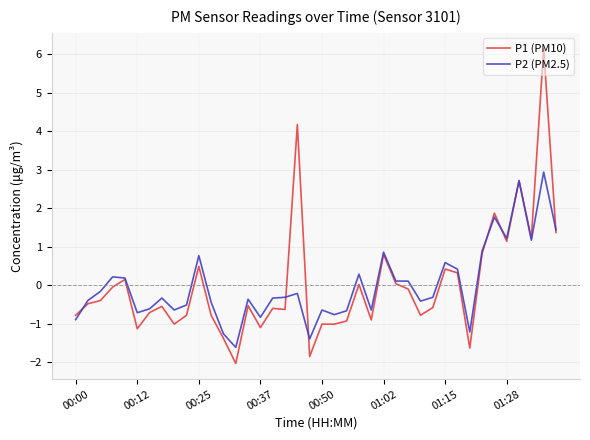

What is the minimum value for P1 (PM10)?

-2.0